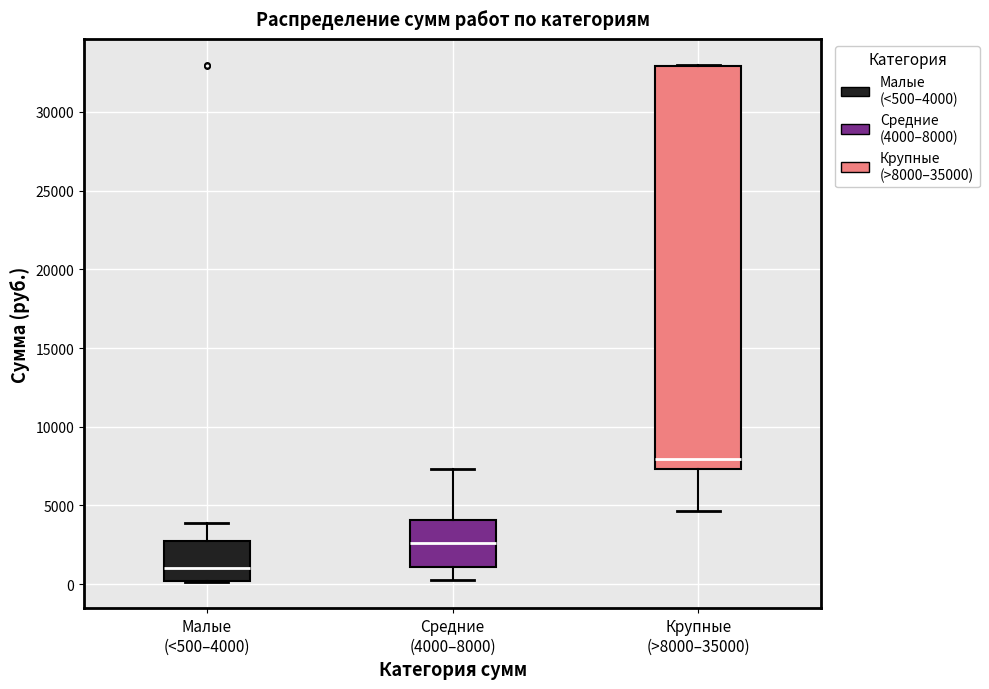

Which box is the tallest, from its lower edge to its upper edge?

Крупные (>8000–35000)